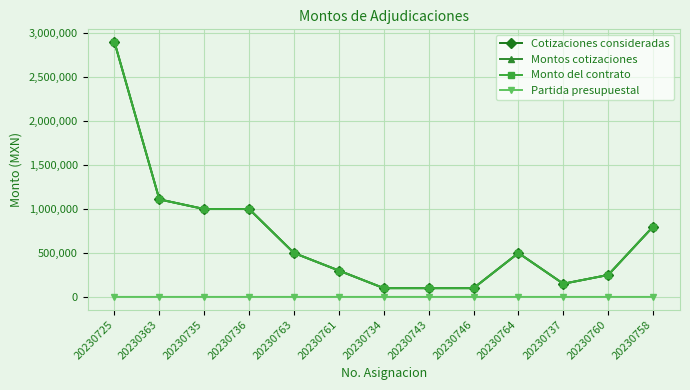

Is this an area chart (filled region under the line)?

No